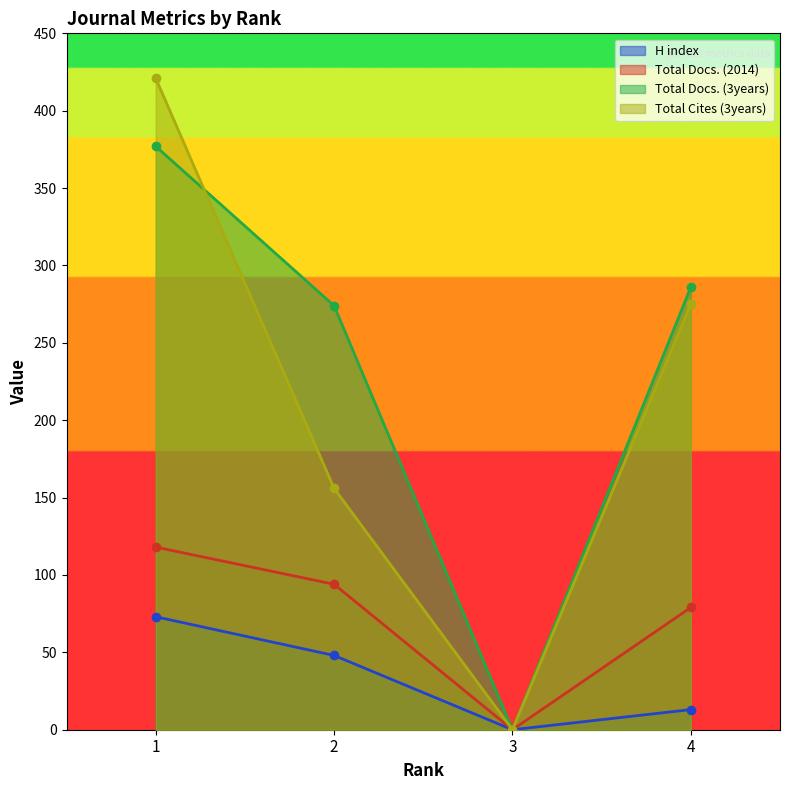

True or false: Total Docs. (2014) has more than 1 interior local peaks.

False